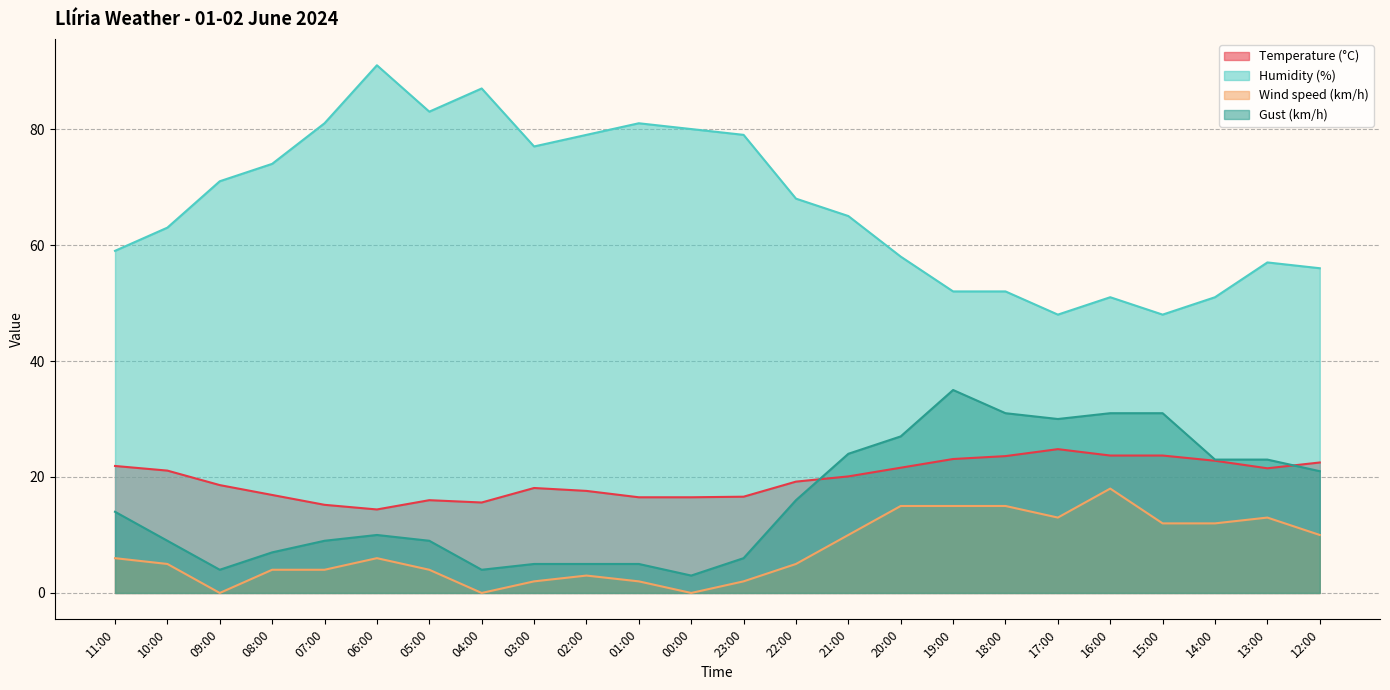

At which category is the sum across all series the highest?

19:00